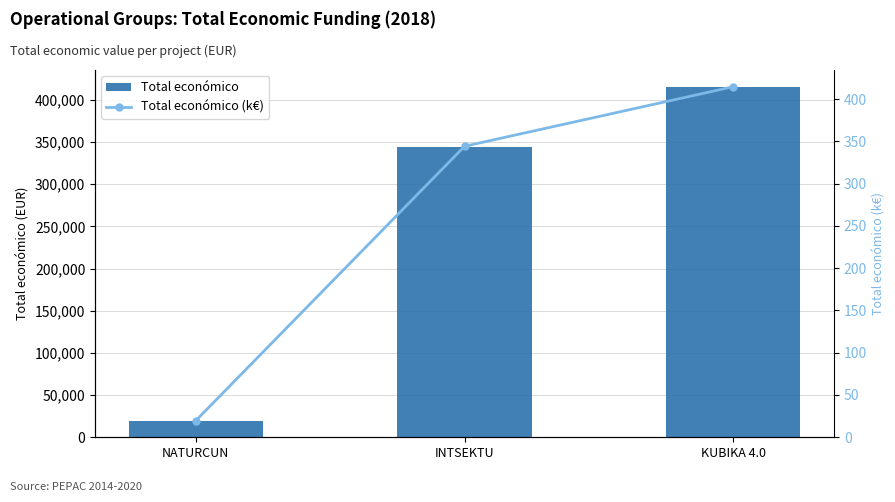

True or false: Total económico has a value of 34669.2 at NATURCUN.

False